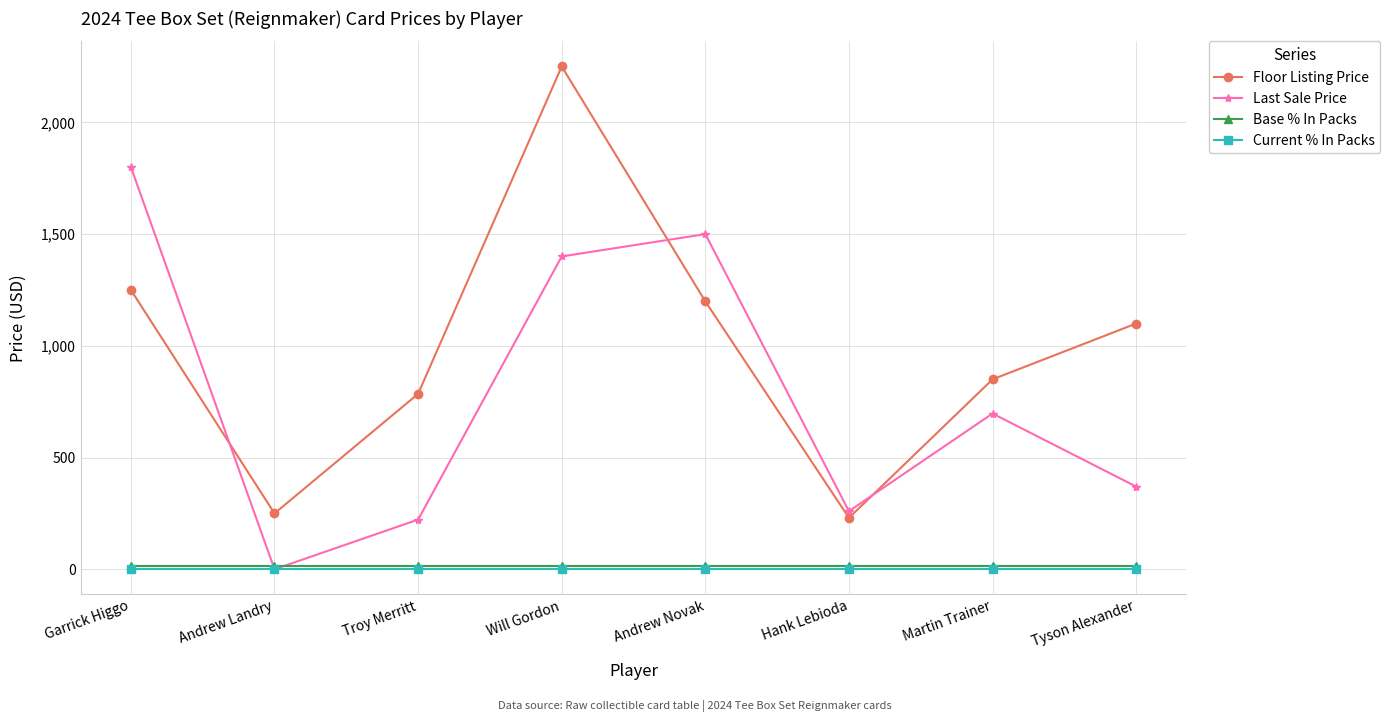

Reading left to right, what are all the values shown in this chart?

Floor Listing Price: 1250.0	250.0	785.0	2250.0	1199.0	230.0	850.0	1099.7
Last Sale Price: 1800.0	0.0	222.2	1400.0	1500.0	260.0	697.0	370.0
Base % In Packs: 12.5	12.5	12.5	12.5	12.5	12.5	12.5	12.5
Current % In Packs: 0.0	0.0	0.0	0.0	0.0	0.0	0.0	0.0